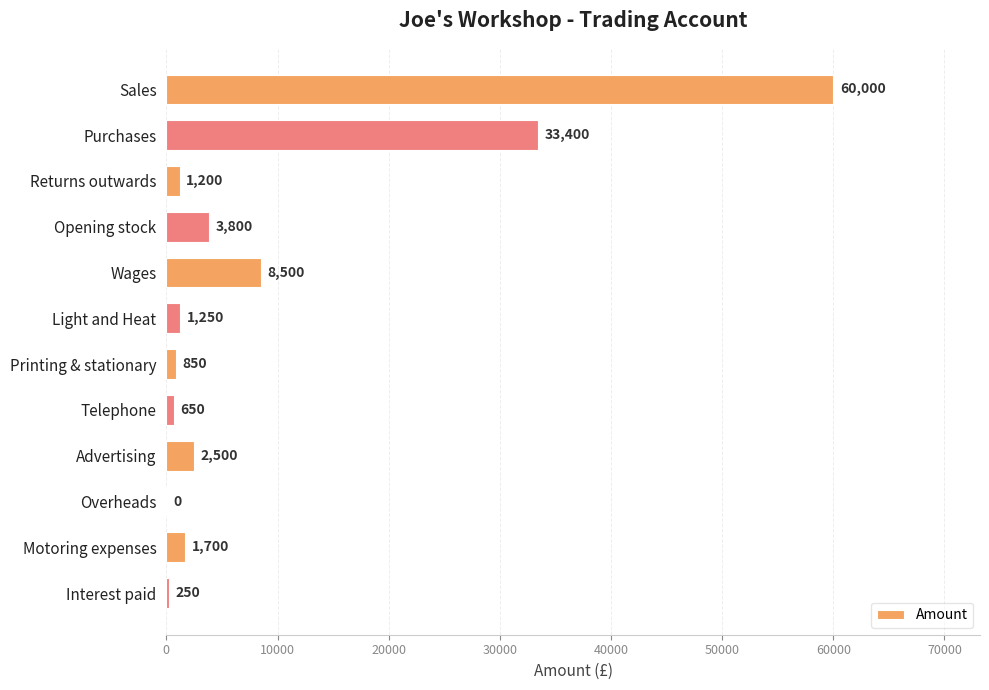

The value at Sales is 41660. True or false?

False